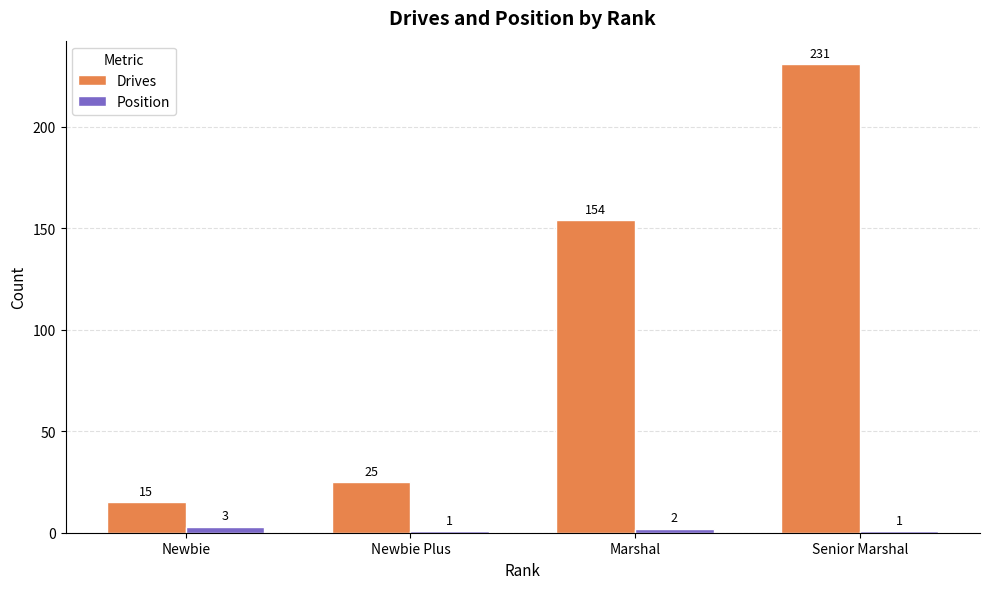

What is the smallest value displayed?

1